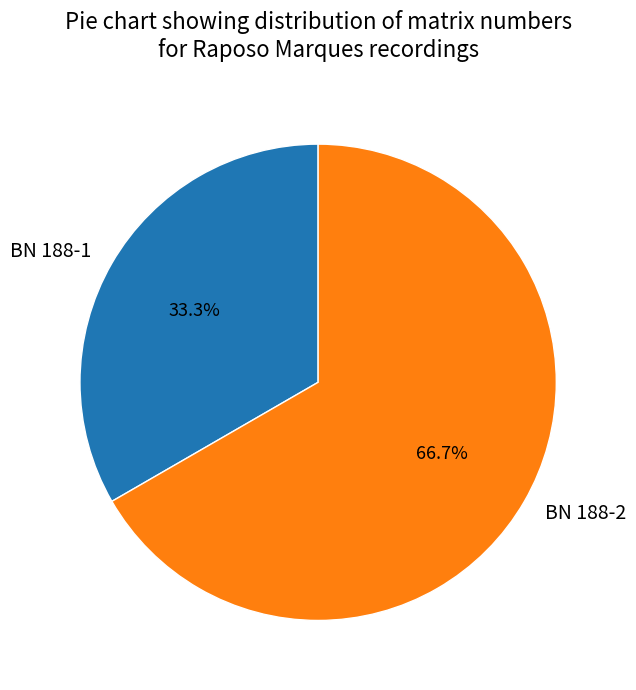

To the nearest percent, what is the combined percentage of BN 188-1 and BN 188-2?

100%